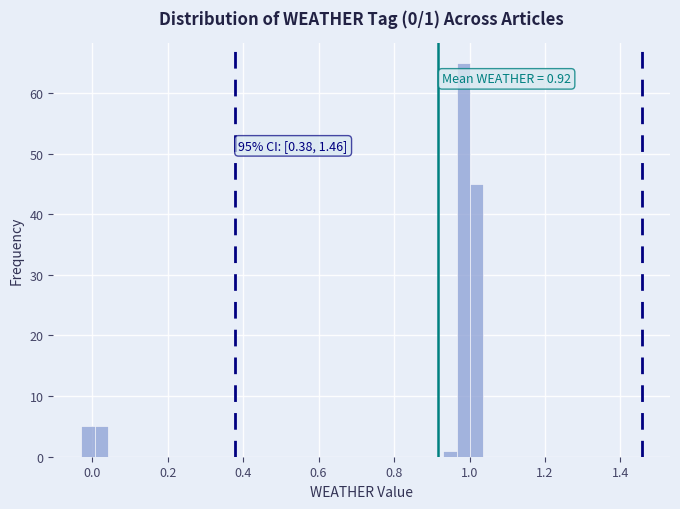

Around what value on the x-axis is the tallest bar? Give the approximate position of its centre, as read against the axis.

0.98